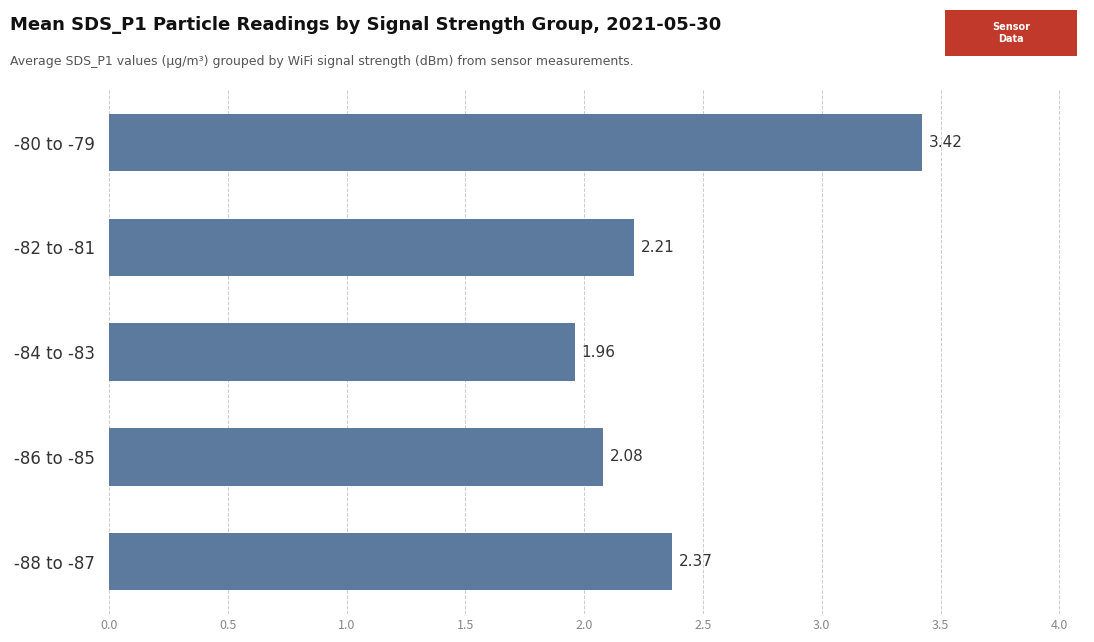

List the labels in order of value, smallest first.

-84 to -83, -86 to -85, -82 to -81, -88 to -87, -80 to -79